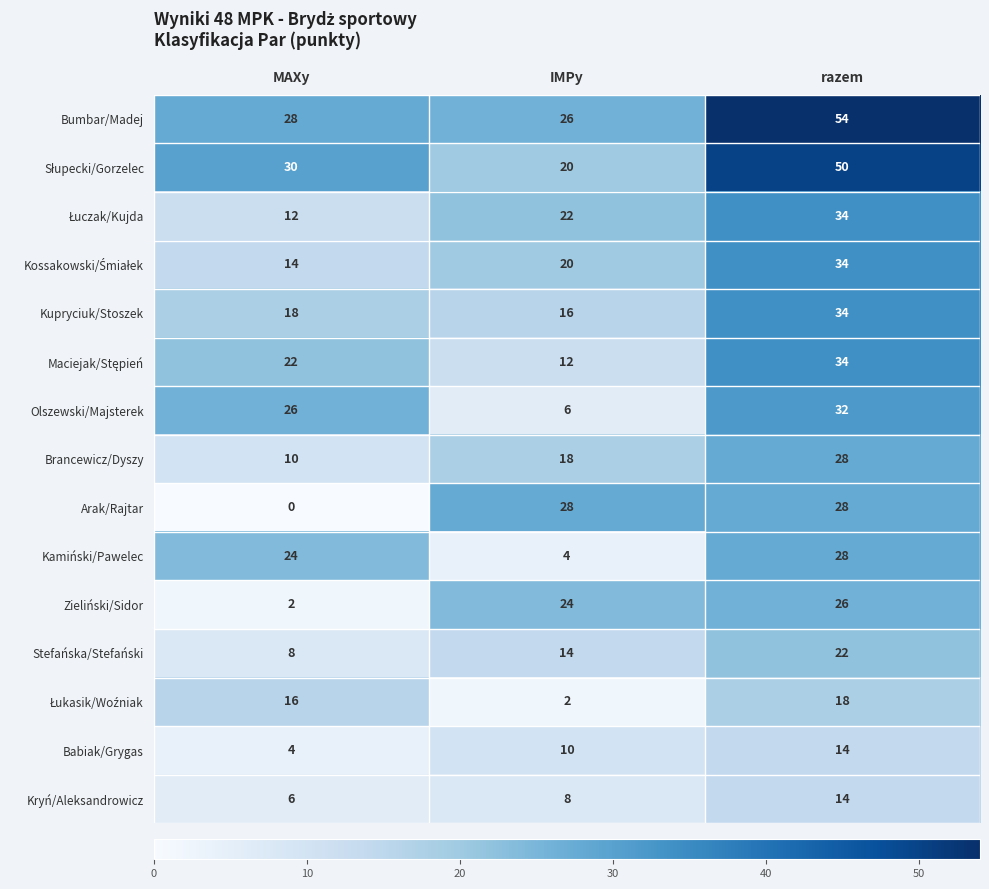

Read the Arak/Rajtar value at razem.

28